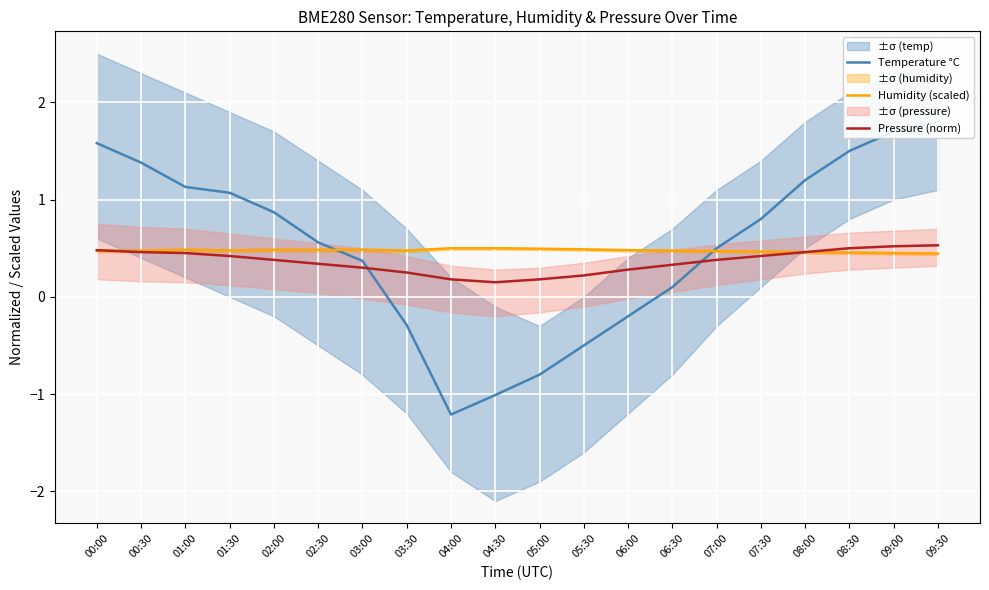

Rank the series by their average value, from highest to lowest.

Temperature °C, Humidity (scaled), Pressure (norm)